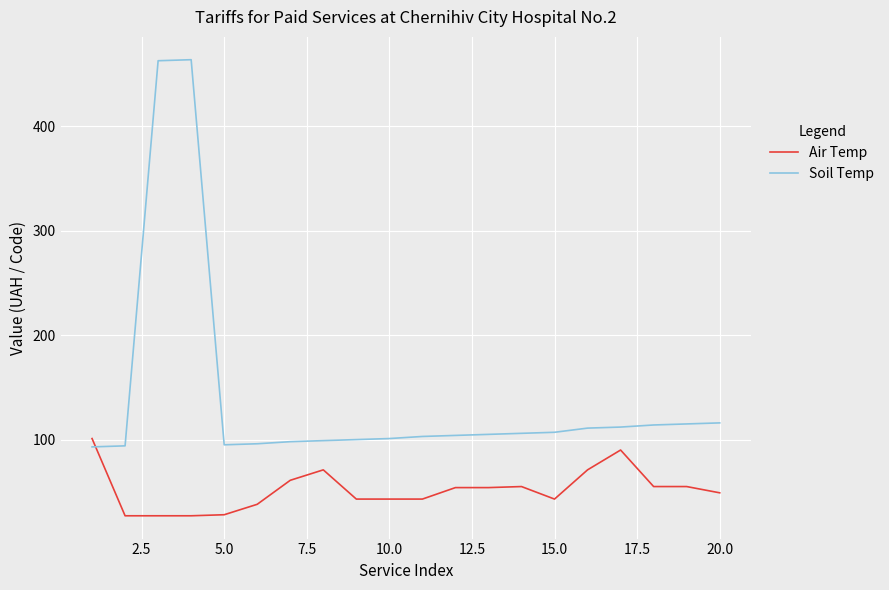

What are all the series names shown in the legend?

Air Temp, Soil Temp